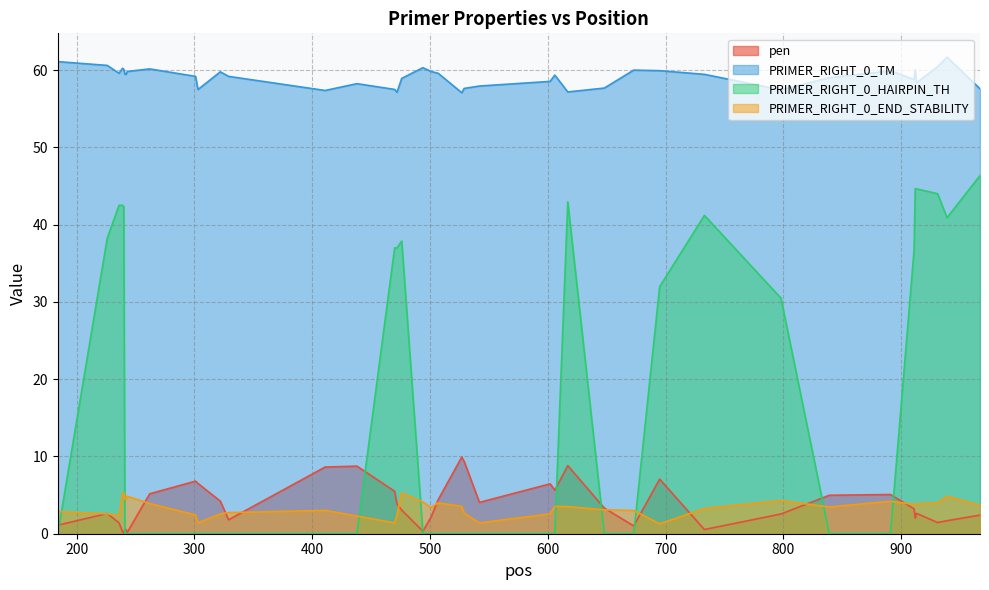

Reading right to left, extract all data points from this chart.

pen: 967=2.4	939=1.7	931=1.4	913=2.6	912=2.0	911=3.2	891=5.1	839=5.0	798=2.6	733=0.5	695=7.1	673=1.0	648=3.3	617=8.8	606=5.6	602=6.5	542=4.1	529=9.4	527=9.9	507=4.4	501=2.2	494=0.3	476=3.1	472=3.9	470=5.5	438=8.7	411=8.6	329=1.8	322=4.2	303=6.5	301=6.8	262=5.2	243=0.2	242=0.5	241=0.5	240=0.1	239=0.3	236=1.4	226=2.6	184=1.1
PRIMER_RIGHT_0_TM: 967=57.6	939=61.7	931=60.4	913=58.4	912=60.0	911=58.8	891=59.9	839=59.0	798=57.5	733=59.5	695=59.9	673=60.0	648=57.7	617=57.2	606=59.4	602=58.5	542=57.9	529=57.6	527=57.1	507=59.6	501=59.8	494=60.3	476=58.9	472=57.1	470=57.5	438=58.3	411=57.4	329=59.2	322=59.8	303=57.5	301=59.2	262=60.2	243=59.8	242=59.5	241=59.5	240=60.1	239=60.3	236=59.6	226=60.6	184=61.1
PRIMER_RIGHT_0_HAIRPIN_TH: 967=46.4	939=40.9	931=44.0	913=44.6	912=44.6	911=36.6	891=0.0	839=0.0	798=30.5	733=41.2	695=32.0	673=0.0	648=0.0	617=43.0	606=0.0	602=0.0	542=0.0	529=0.0	527=0.0	507=0.0	501=0.0	494=0.0	476=37.9	472=37.0	470=37.0	438=0.0	411=0.0	329=0.0	322=0.0	303=0.0	301=0.0	262=0.0	243=0.0	242=0.0	241=0.0	240=42.4	239=42.5	236=42.5	226=38.3	184=0.0
PRIMER_RIGHT_0_END_STABILITY: 967=3.7	939=4.8	931=4.0	913=3.9	912=3.9	911=3.8	891=4.2	839=3.5	798=4.3	733=3.3	695=1.3	673=3.0	648=3.1	617=3.5	606=3.5	602=2.6	542=1.4	529=2.7	527=3.5	507=4.0	501=3.4	494=4.1	476=5.3	472=2.4	470=1.4	438=2.3	411=3.0	329=2.7	322=2.6	303=1.4	301=2.4	262=3.9	243=4.8	242=4.5	241=4.5	240=5.4	239=5.2	236=2.3	226=2.6	184=2.9